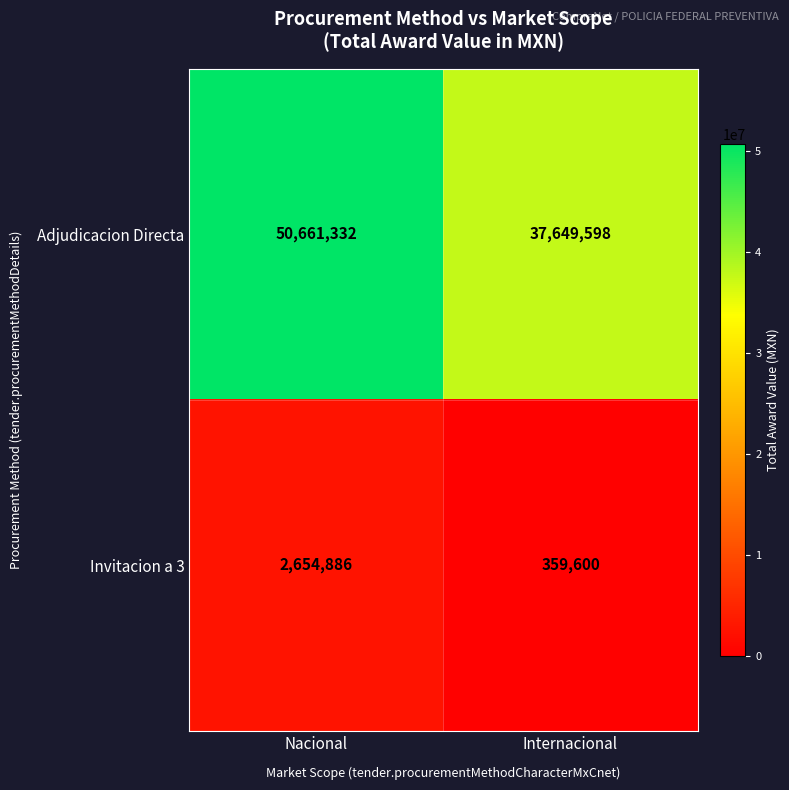

Which series has the largest total across all categories?

Adjudicacion Directa